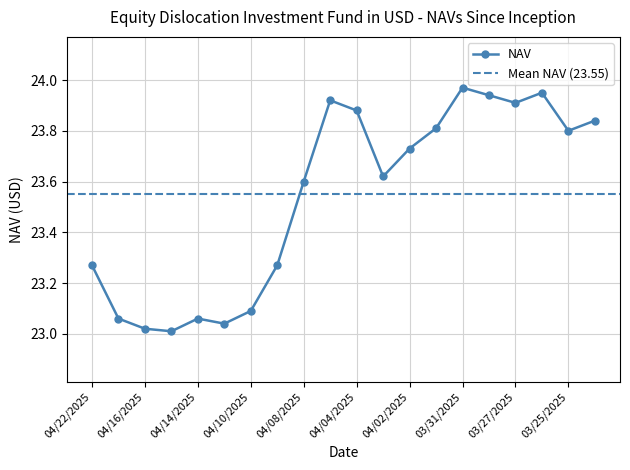

Reading right to left, transcribe all the data shown in this chart.

03/24/2025=23.8	03/25/2025=23.8	03/26/2025=23.9	03/27/2025=23.9	03/28/2025=23.9	03/31/2025=24.0	04/01/2025=23.8	04/02/2025=23.7	04/03/2025=23.6	04/04/2025=23.9	04/07/2025=23.9	04/08/2025=23.6	04/09/2025=23.3	04/10/2025=23.1	04/11/2025=23.0	04/14/2025=23.1	04/15/2025=23.0	04/16/2025=23.0	04/17/2025=23.1	04/22/2025=23.3